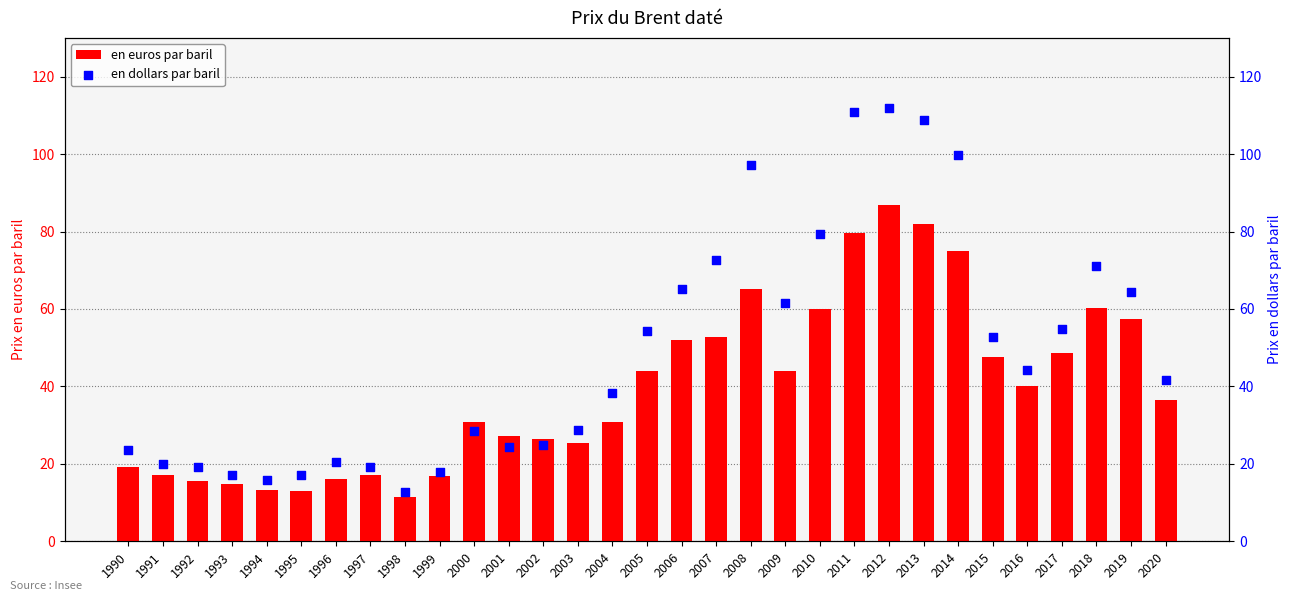

Which series has the widest spread of Y values?

en dollars par baril